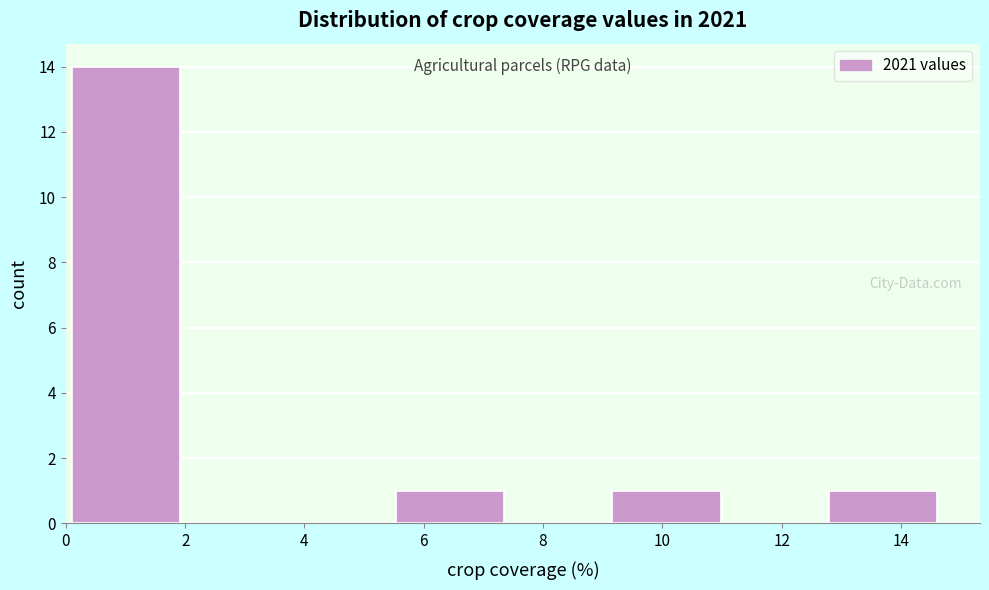

How tall is the bar that spans 9.2 to 11.0 on the x-axis? Neither the bar edges nor the heights are printed on the chart, so give them approximately, as read against the axes.

1